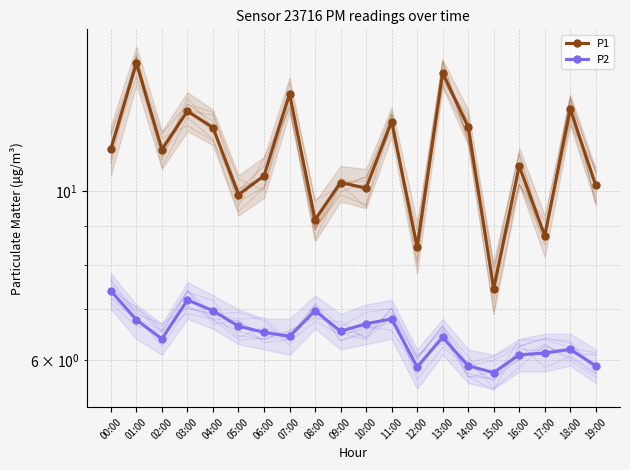

True or false: P1 and P2 intersect in this chart.

False